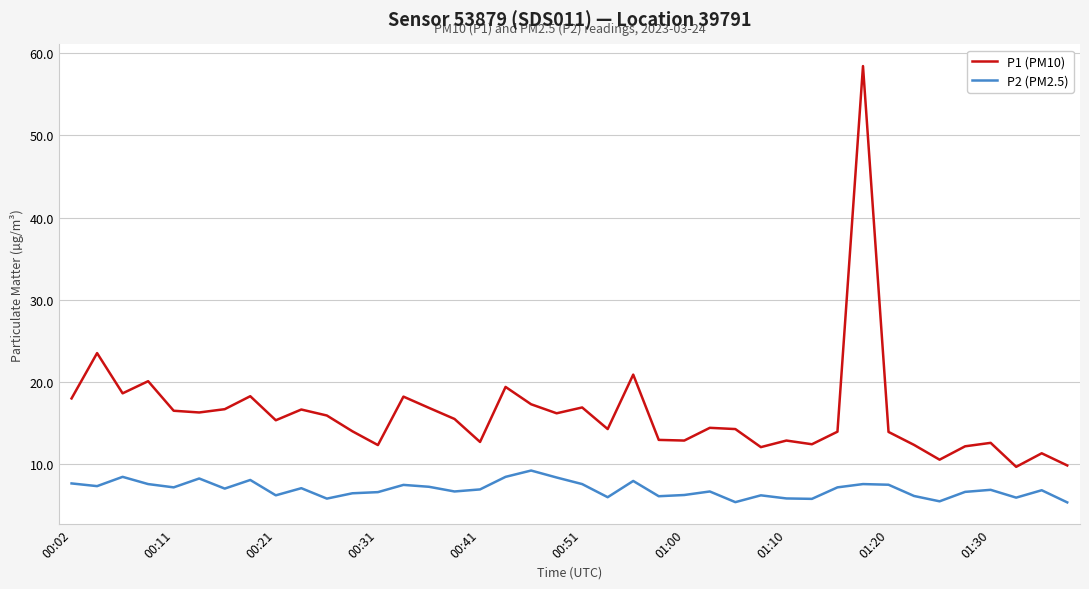

What is the minimum value shown in the chart?

5.3